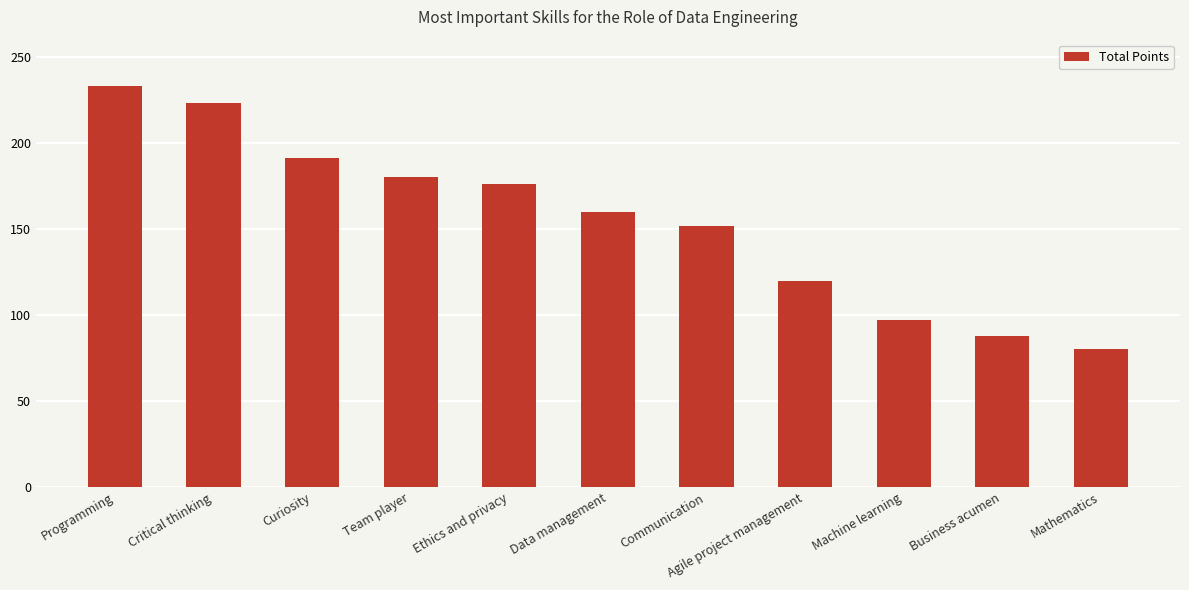

Reading right to left, extract all data points from this chart.

80	88	97	120	152	160	176	180	191	223	233